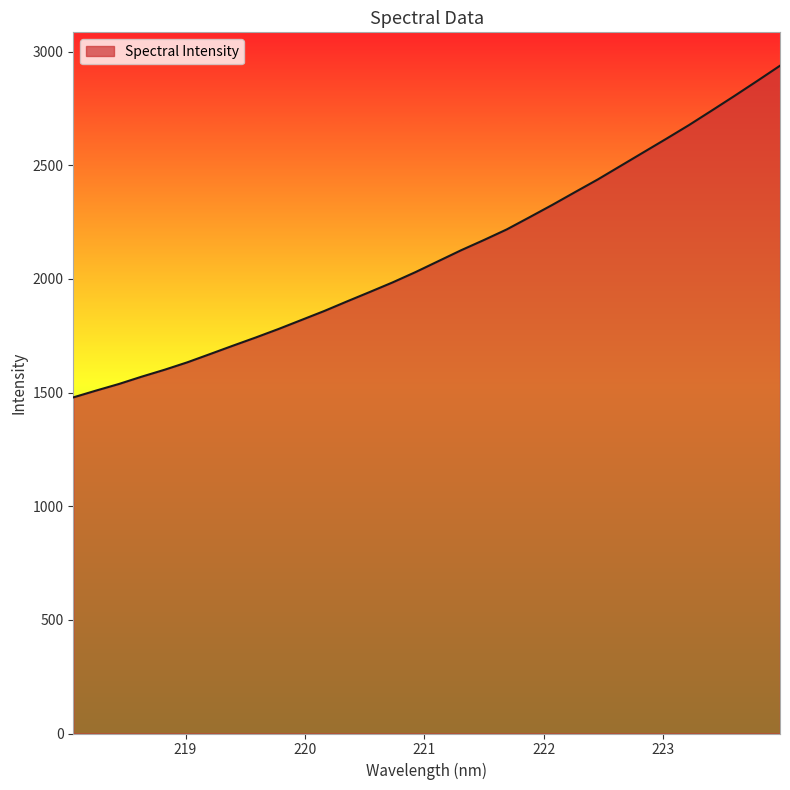

What is the difference between the maximum and minimum values?

1459.1